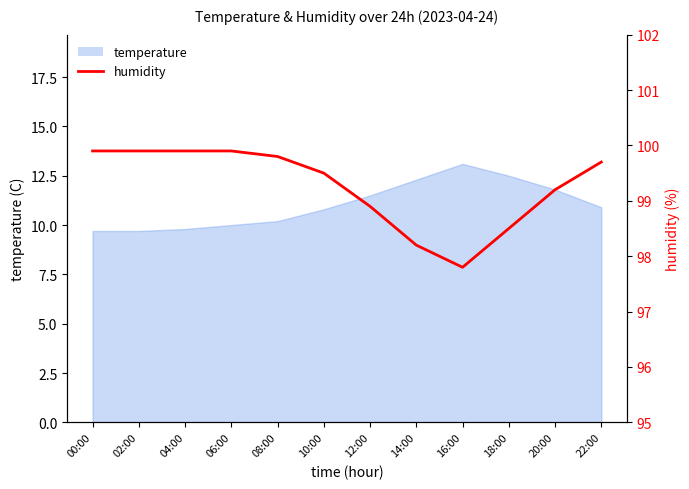

List the labels in order of value, largest first.

00:00, 02:00, 04:00, 06:00, 08:00, 22:00, 10:00, 20:00, 12:00, 18:00, 14:00, 16:00